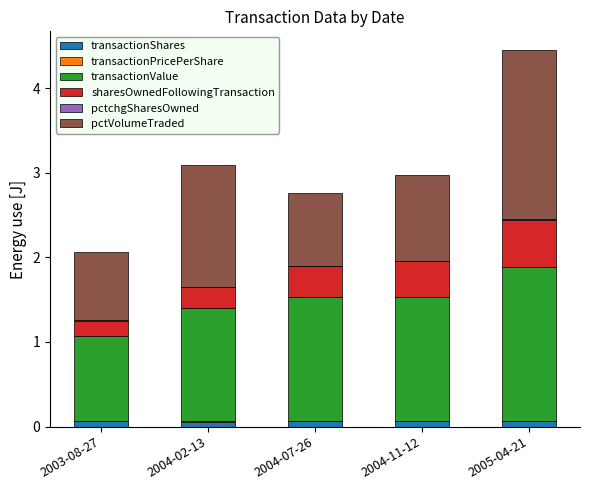

The pctVolumeTraded series shows 0.9 at 2004-07-26. True or false?

True